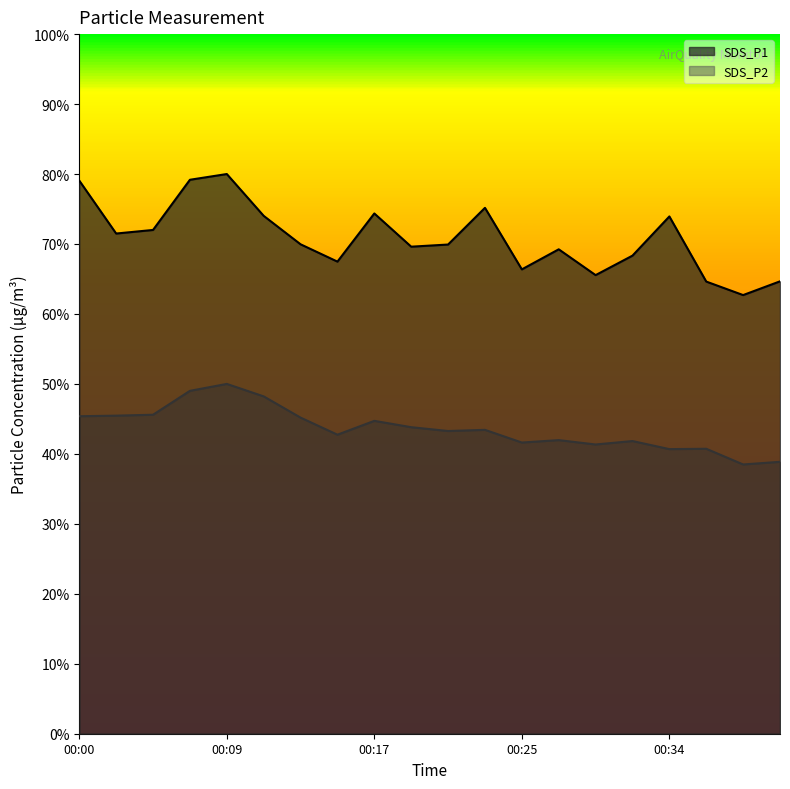

Where does the SDS_P2 series first go above 43?

00:00